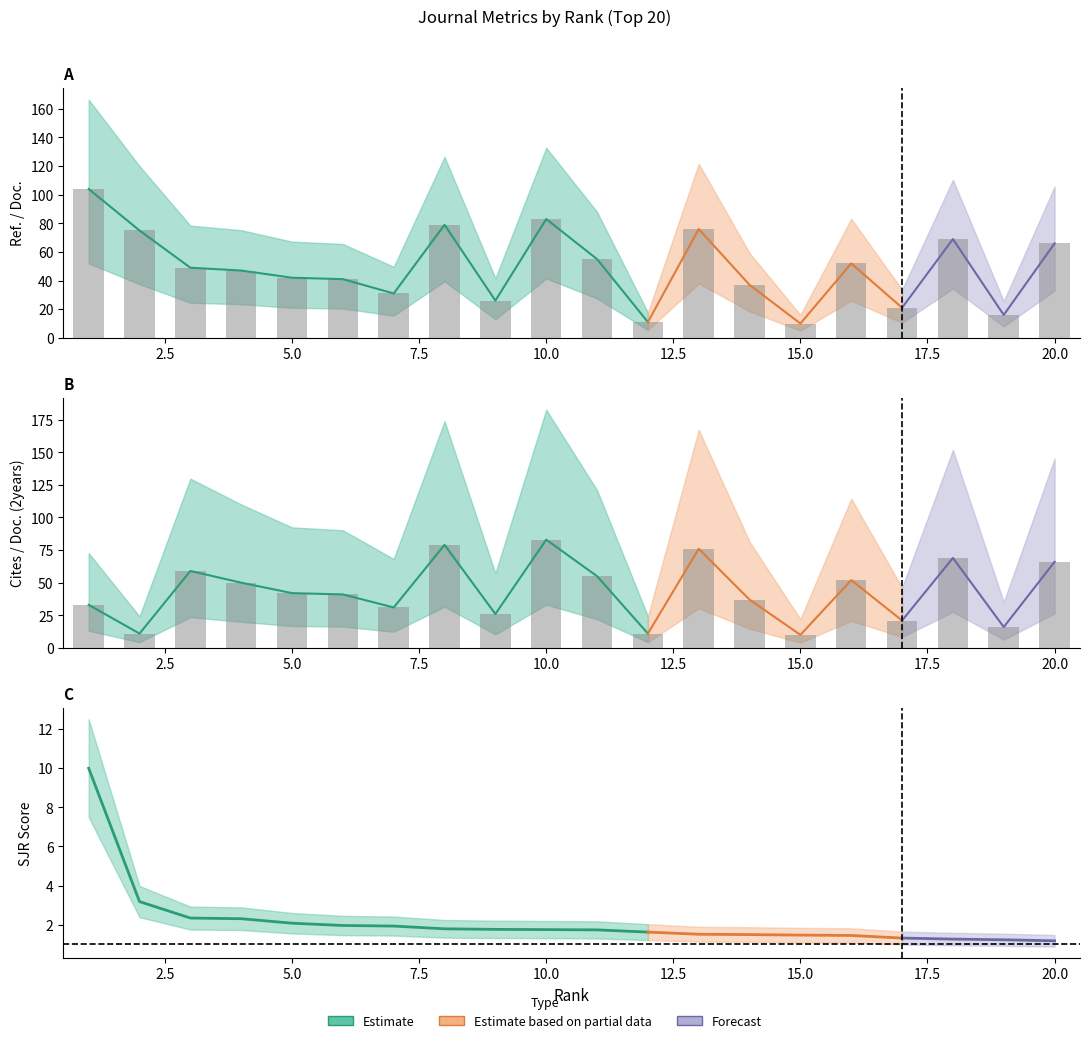

How many data points in Ref. / Doc. are less than 49?

10